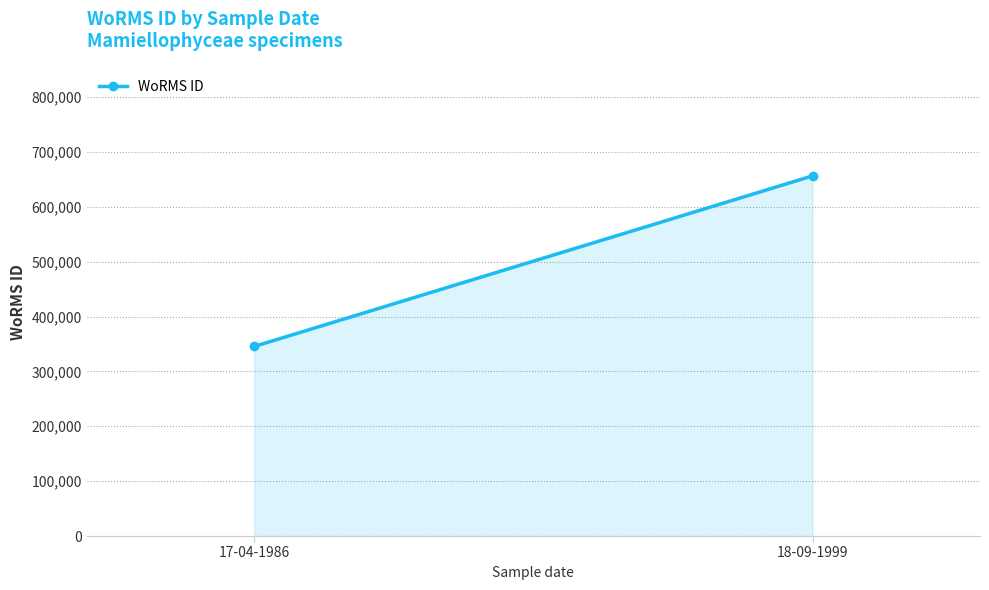

Rank the categories by value from lowest to highest.

17-04-1986, 18-09-1999